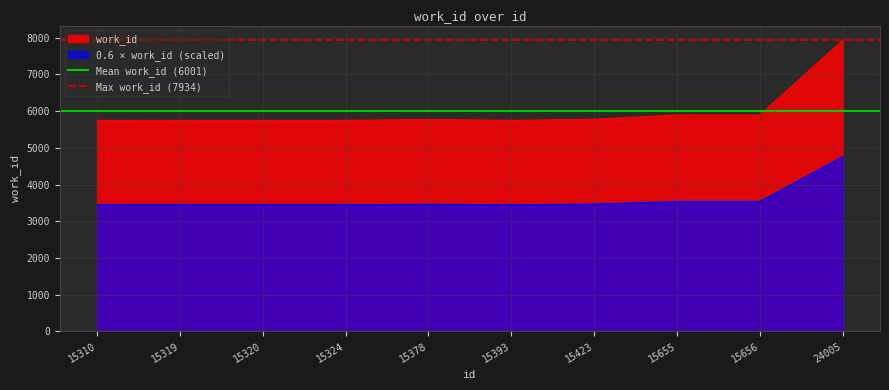

Is the value of 0.6 × work_id (scaled) at 15319 greater than the value of work_id at 15393?

No